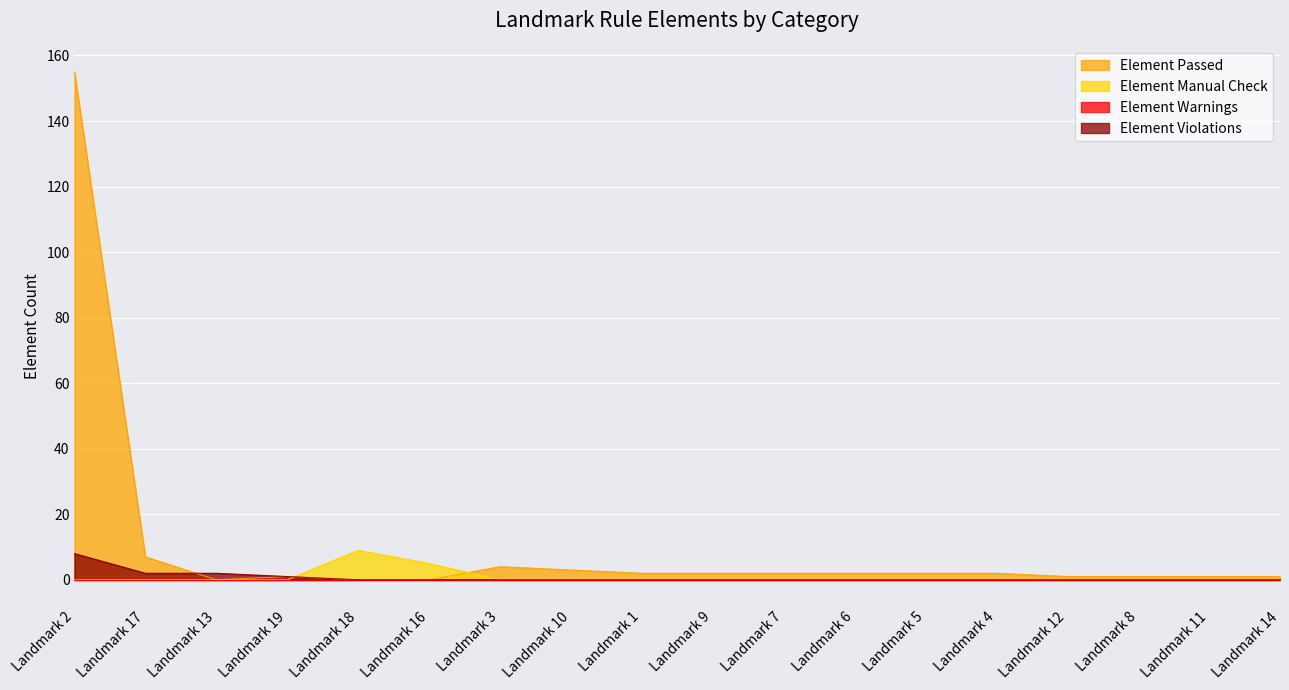

What is the label of the 8th point from the right?

Landmark 7